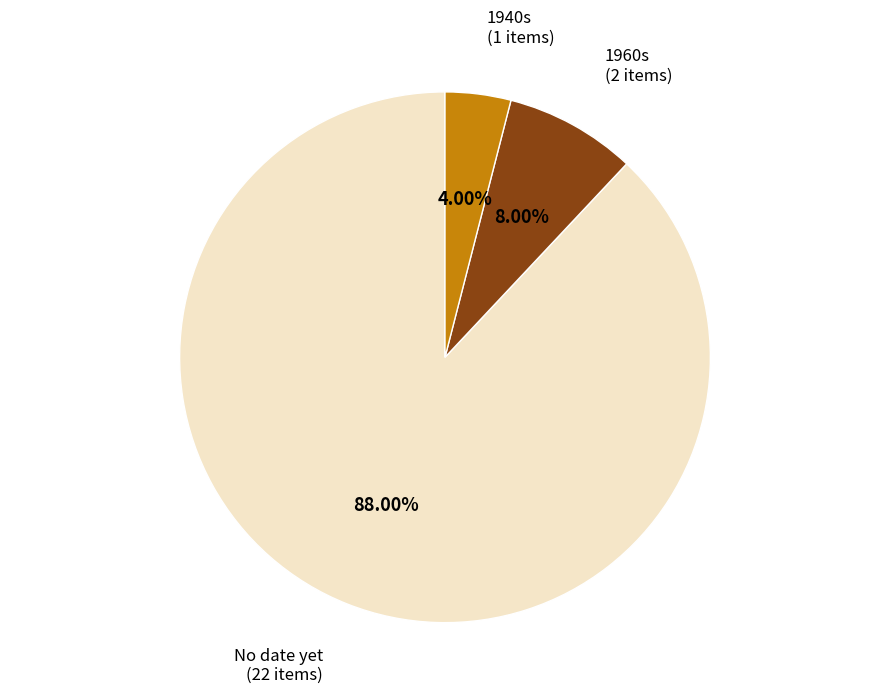

Do 1960s and No date yet together represent more than half of the pie?

Yes